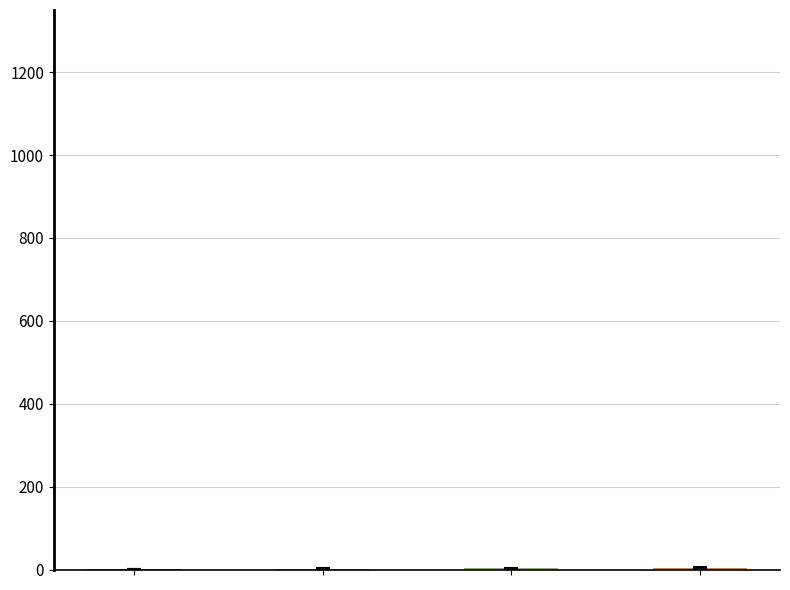

How many series are shown in this chart?

1